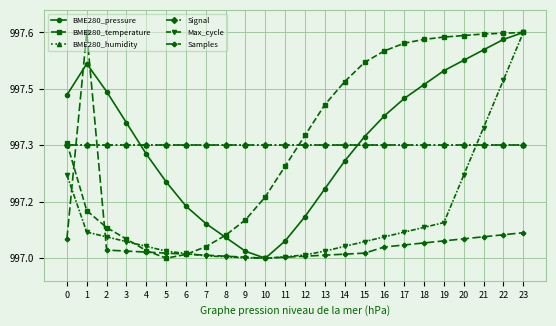

At which category does the chart reach its peak across all series?

23